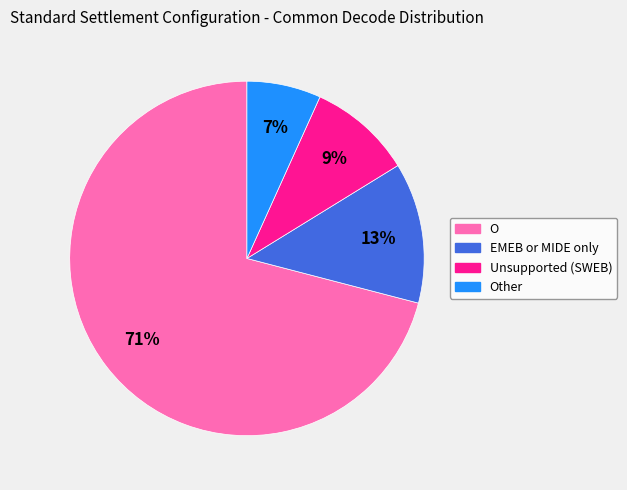

Between O and EMEB or MIDE only, which is larger?

O